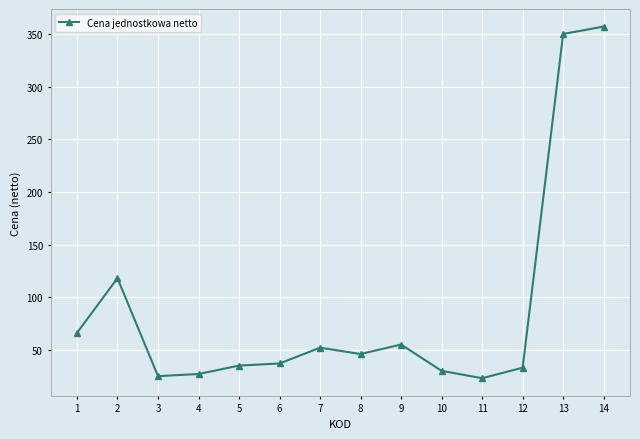

At which category does the data reach its first local peak?

2